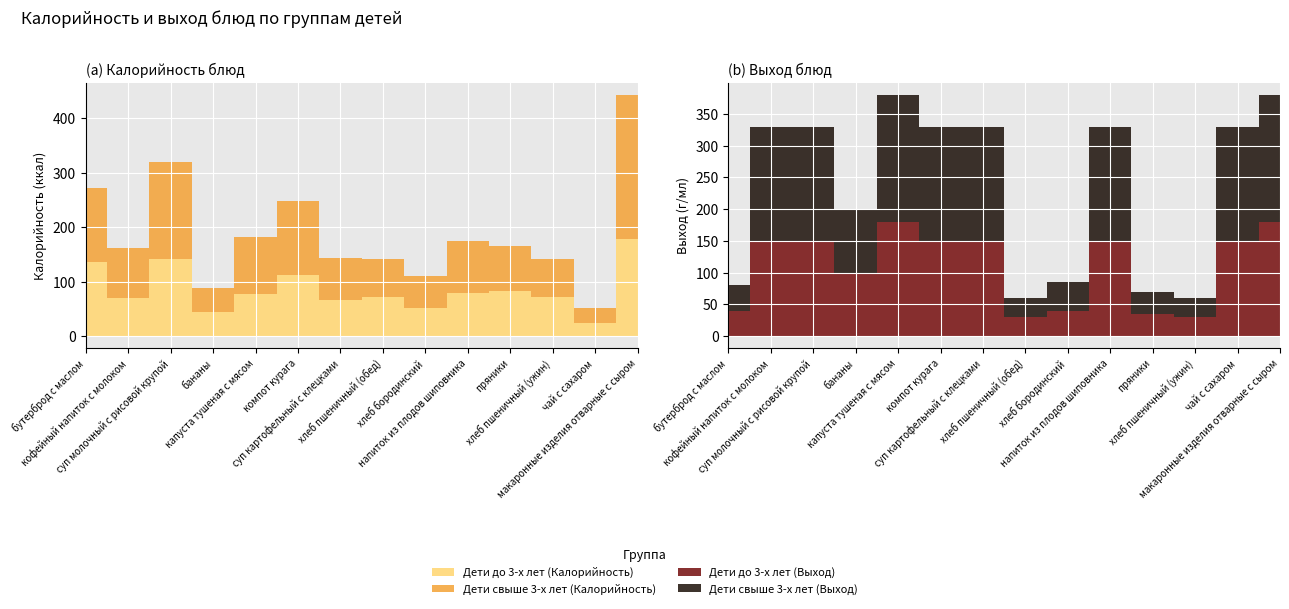

Reading right to left, transcribe all the data shown in this chart.

Дети до 3-х лет (Выход): 180.0	150.0	30.0	35.0	150.0	40.0	30.0	150.0	150.0	180.0	100.0	150.0	150.0	40.0
Дети до 3-х лет (Калорийность): 179.0	23.3	71.0	83.0	79.0	52.0	71.0	65.4	113.0	78.2	44.0	142.0	70.0	136.0
Дети свыше 3-х лет (Выход): 200.0	180.0	30.0	35.0	180.0	45.0	30.0	180.0	180.0	200.0	100.0	180.0	180.0	40.0
Дети свыше 3-х лет (Калорийность): 264.0	28.0	71.0	83.0	94.8	58.5	71.0	78.5	135.0	104.0	44.0	177.0	91.0	136.0